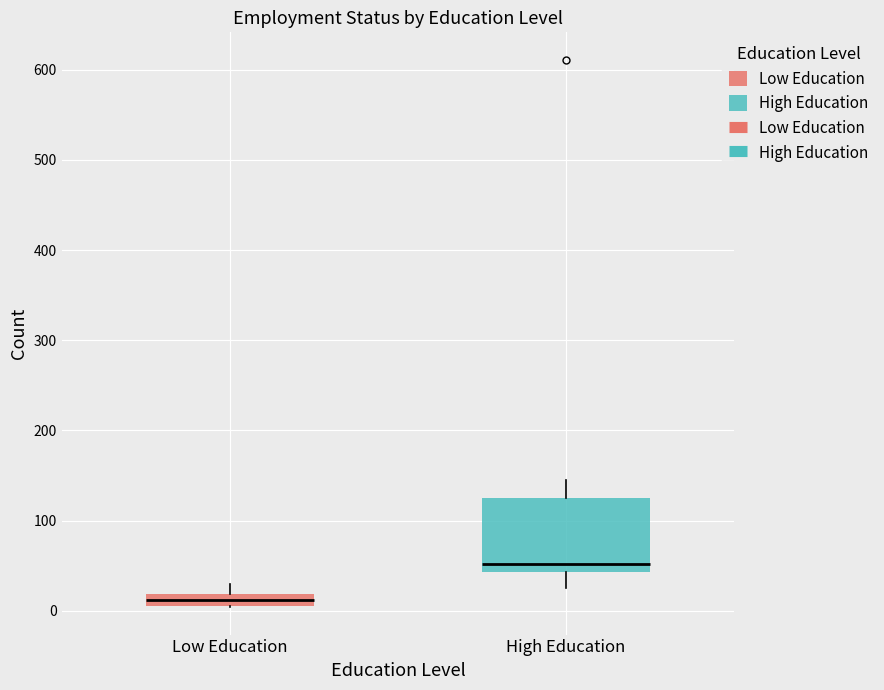

Which box is the tallest, from its lower edge to its upper edge?

High Education